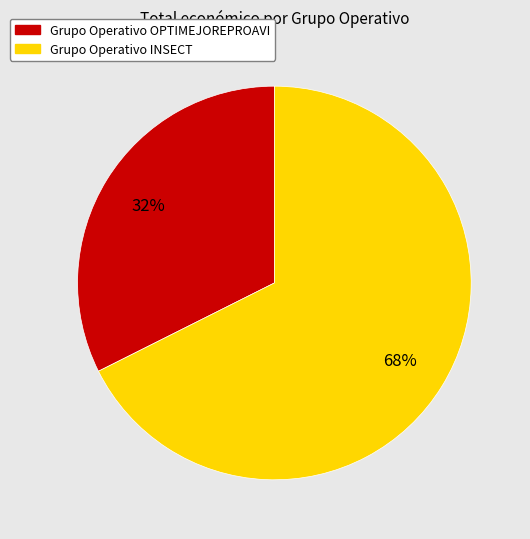

Does Grupo Operativo OPTIMEJOREPROAVI account for over 50% of the chart?

No